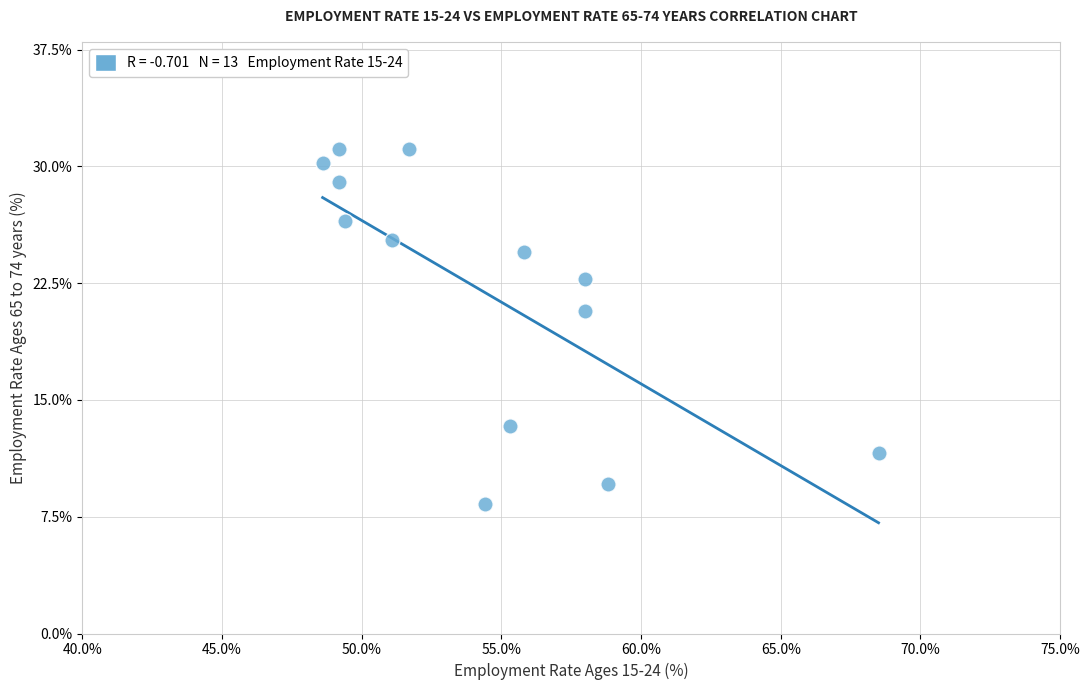

What Y value in the scatter plot is closest to 19?

20.7